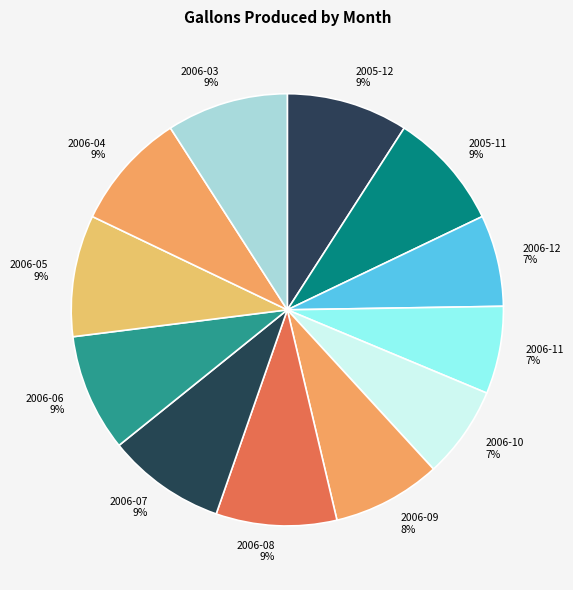

Which has a higher value, 2006-12 or 2006-04?

2006-04